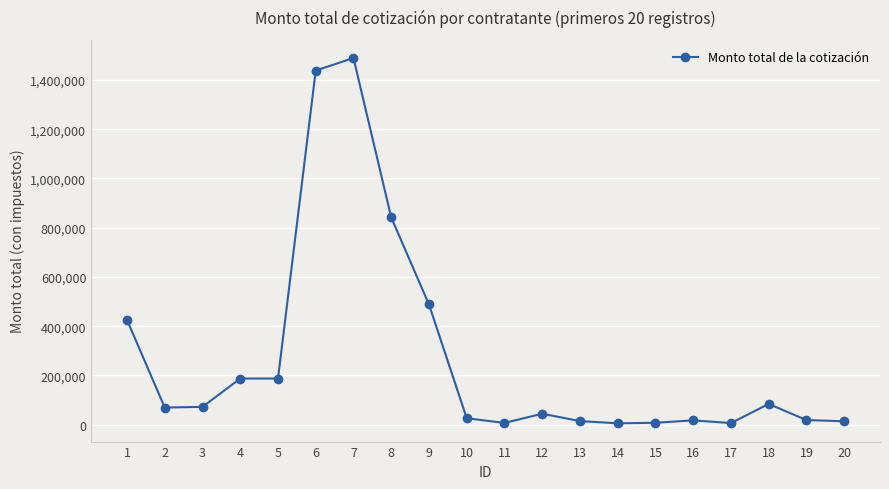

How many values are below 69333?

10